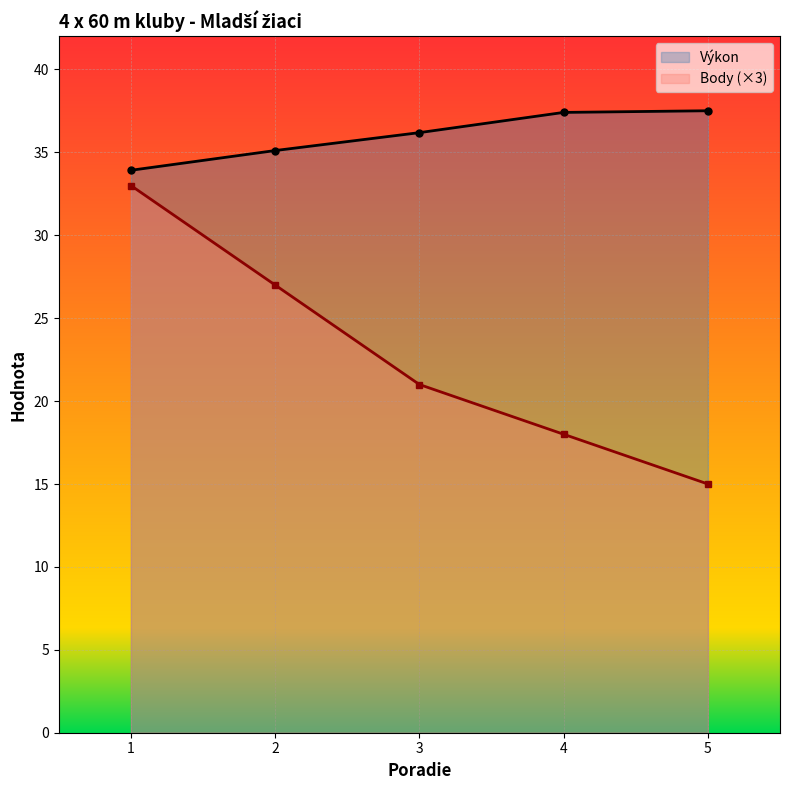

The Výkon series shows 36.2 at 3. True or false?

True